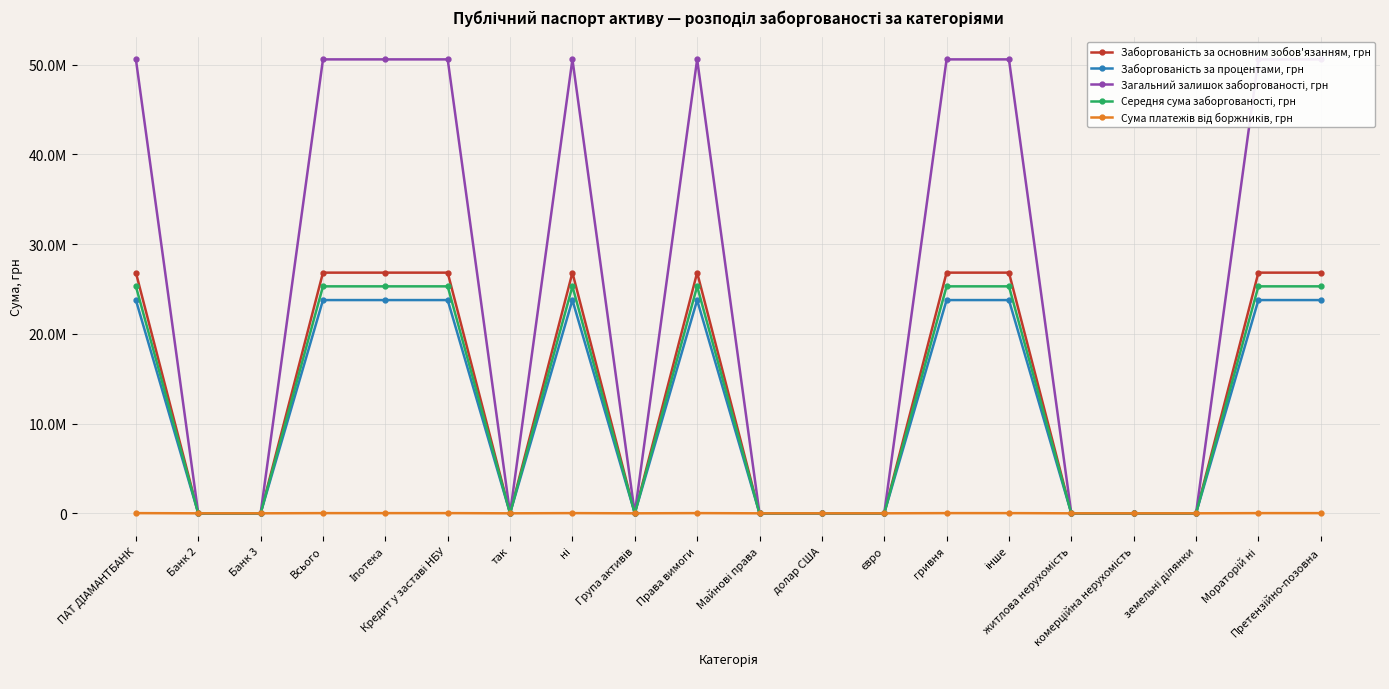

What is the total value across all series at ПАТ ДІАМАНТБАНК?

126511220.4